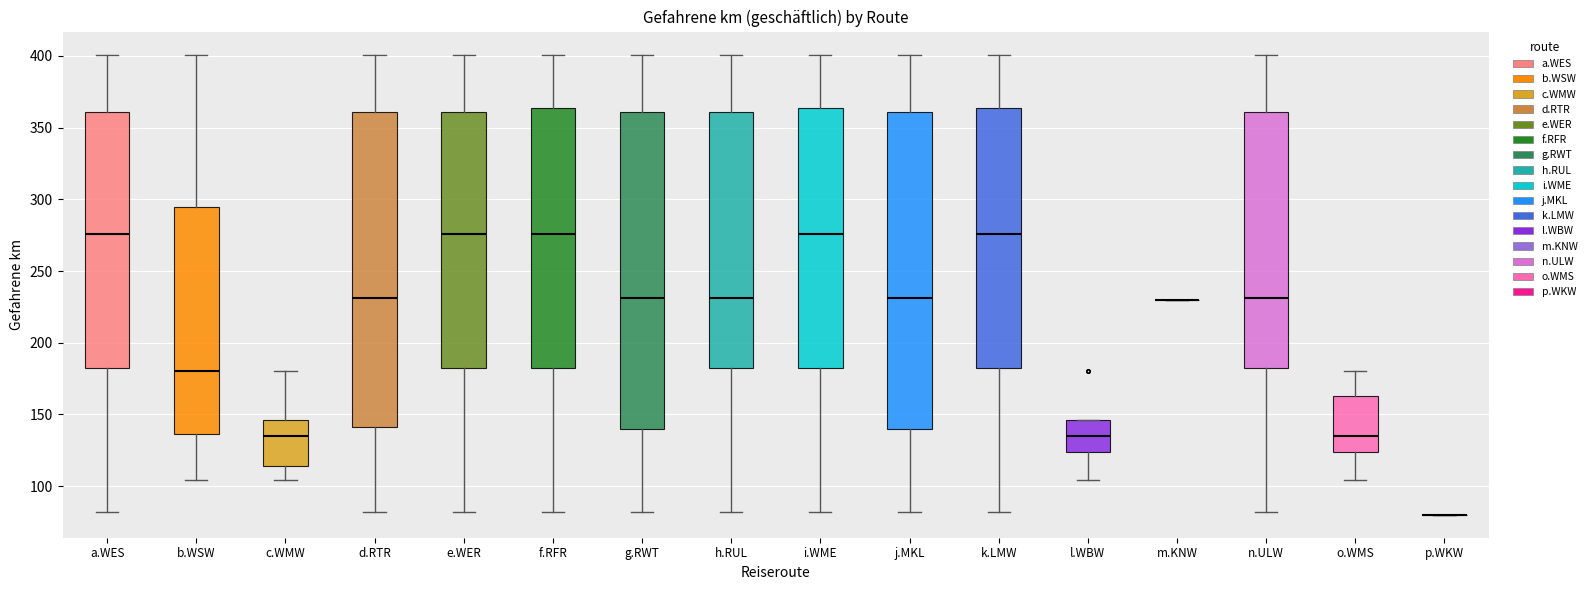

Reading left to right, read every box against the y-axis: the position of its median line, the range the box covers, and the ends of its whiskers. The values are not printed on the chart, so give them approximately, as read against the axis.

a.WES: median 275, box 180 to 360, whiskers 80 to 400
b.WSW: median 180, box 135 to 295, whiskers 105 to 400
c.WMW: median 135, box 115 to 145, whiskers 105 to 180
d.RTR: median 230, box 140 to 360, whiskers 80 to 400
e.WER: median 275, box 180 to 360, whiskers 80 to 400
f.RFR: median 275, box 180 to 365, whiskers 80 to 400
g.RWT: median 230, box 140 to 360, whiskers 80 to 400
h.RUL: median 230, box 180 to 360, whiskers 80 to 400
i.WME: median 275, box 180 to 365, whiskers 80 to 400
j.MKL: median 230, box 140 to 360, whiskers 80 to 400
k.LMW: median 275, box 180 to 365, whiskers 80 to 400
l.WBW: median 135, box 125 to 145, whiskers 105 to 145
m.KNW: box collapsed to a line at 230, whiskers 230 to 230
n.ULW: median 230, box 180 to 360, whiskers 80 to 400
o.WMS: median 135, box 125 to 165, whiskers 105 to 180
p.WKW: box collapsed to a line at 80, whiskers 80 to 80